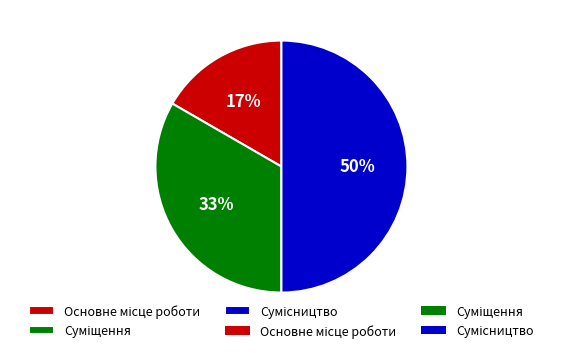

To the nearest percent, what is the difference between the largest and smallest slice percentages?

33%